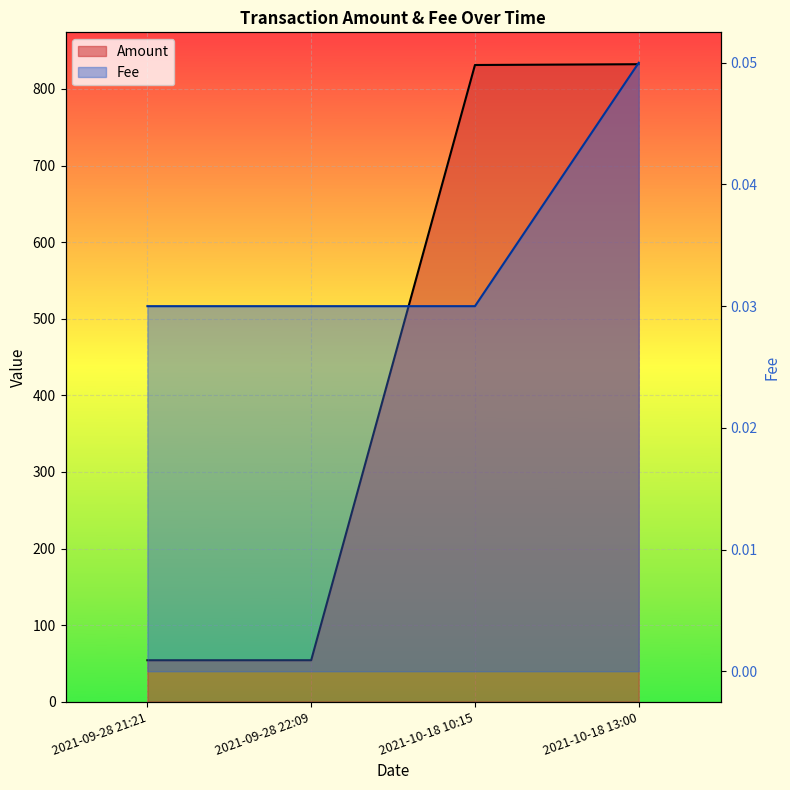

How many Fee values are between 0 and 1?

4